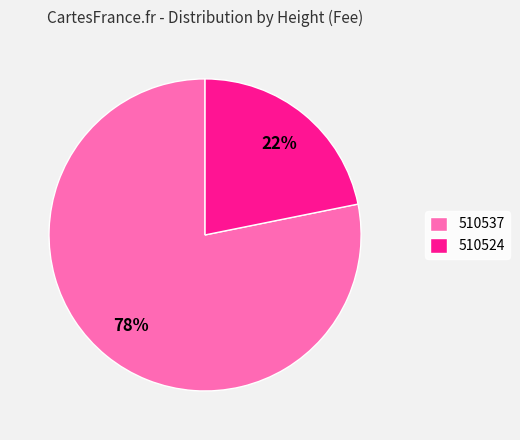

Approximately how many times larger is the value at 510524 compared to 510537?

0.3